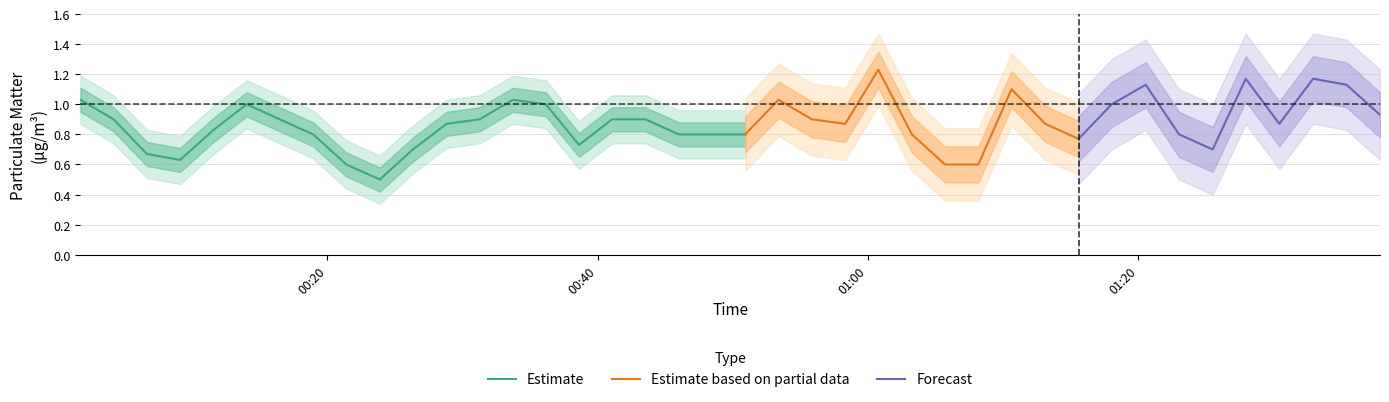

What is the total value across all series at 19?

1.6